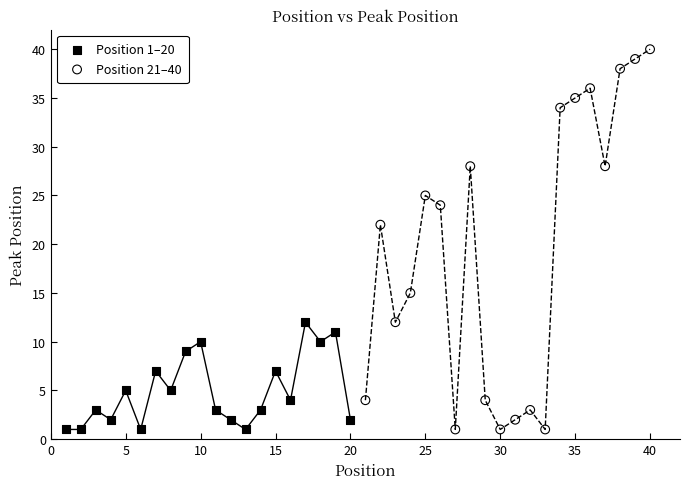

Which series has the widest spread of Y values?

Position 21–40